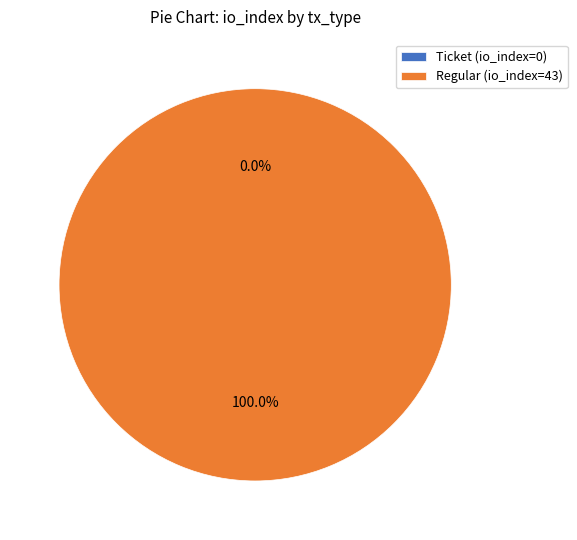

What is the largest slice in the pie chart?

Regular (io_index=43)